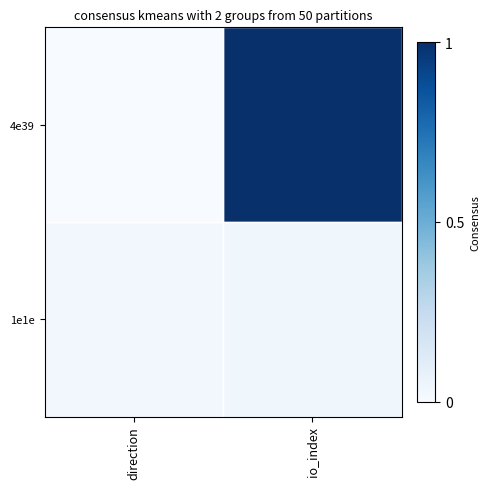

What is the spread (max minus min) of values at io_index?

1.0